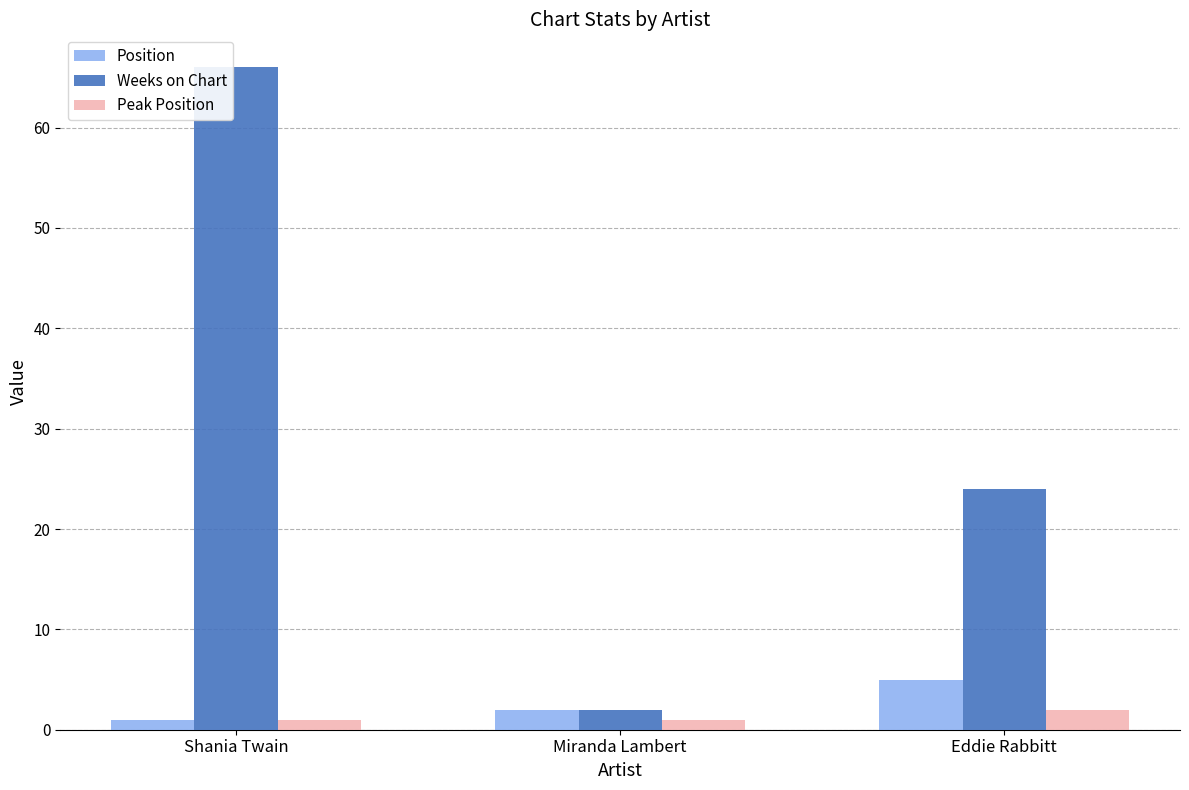

Between Shania Twain and Miranda Lambert, which series saw the biggest shift?

Weeks on Chart